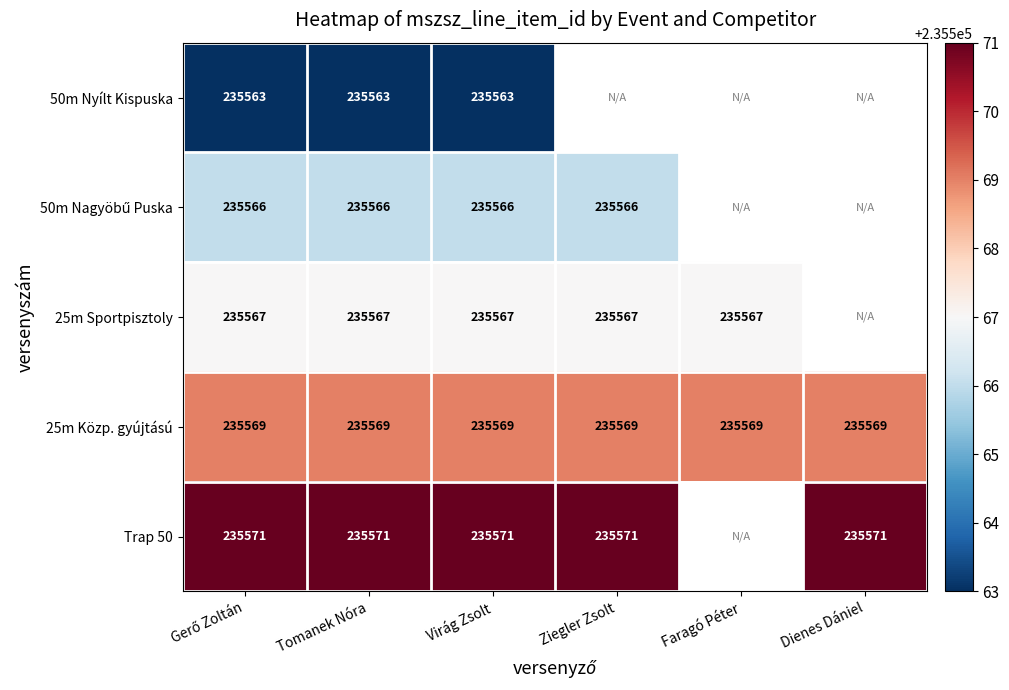

What is the spread (max minus min) of values at Tomanek Nóra?

8